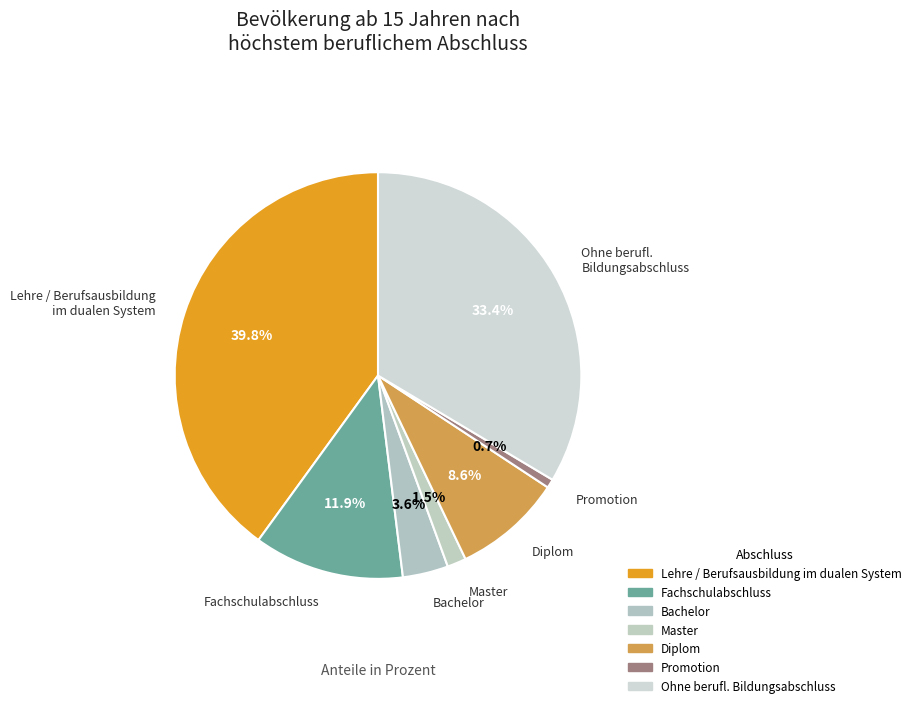

Rank the categories by value from lowest to highest.

Promotion, Master, Bachelor, Diplom, Fachschulabschluss, Ohne berufl.
Bildungsabschluss, Lehre / Berufsausbildung
im dualen System